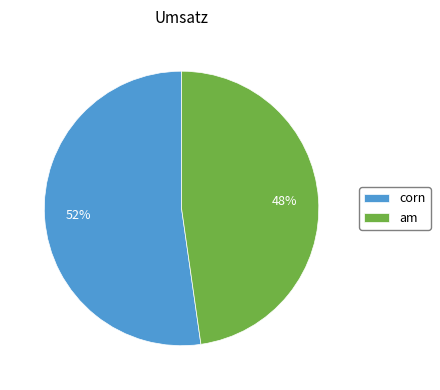

To the nearest percent, what is the combined percentage of am and corn?

100%